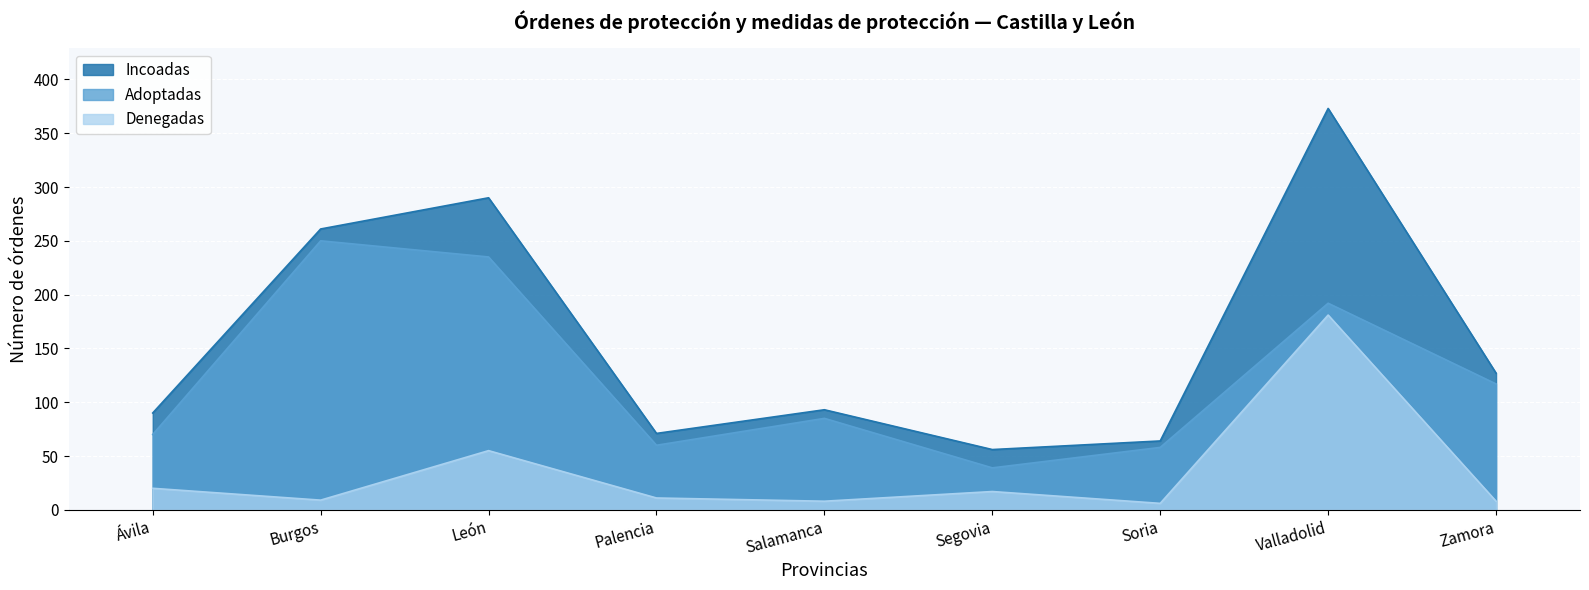

What is the minimum value for Adoptadas?

39